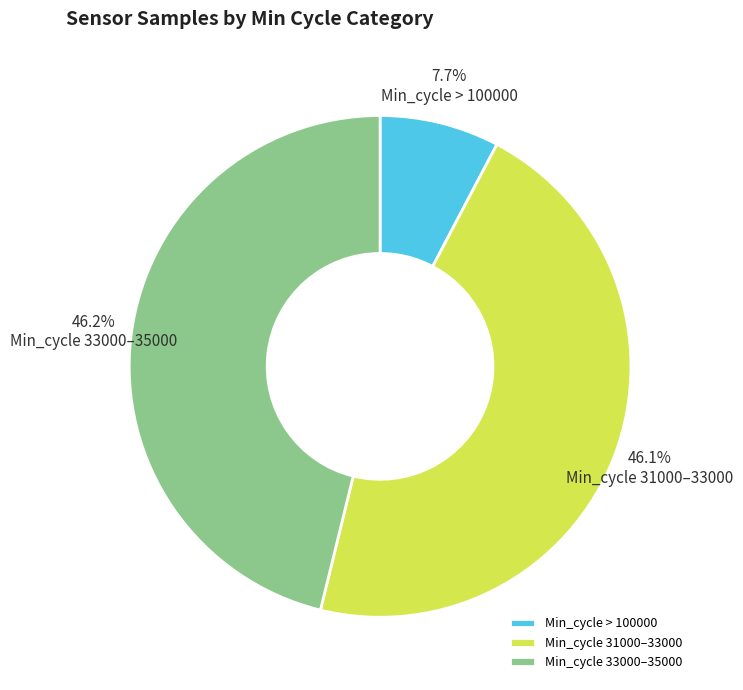

Count the number of slices in the pie.

3